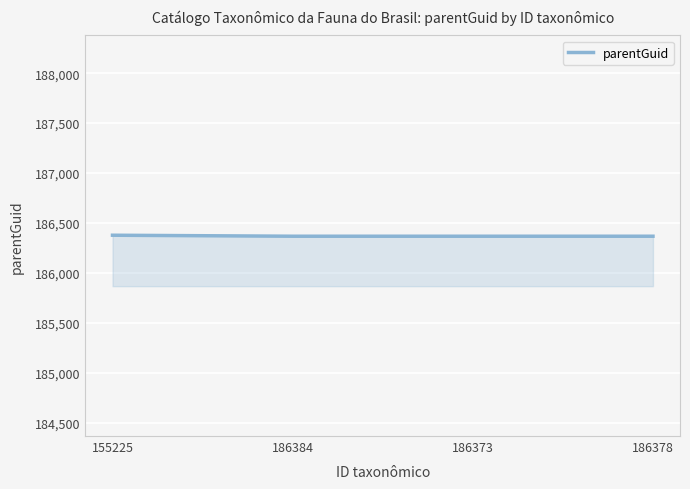

True or false: there are more than 2 points higher than both neighbors.

False